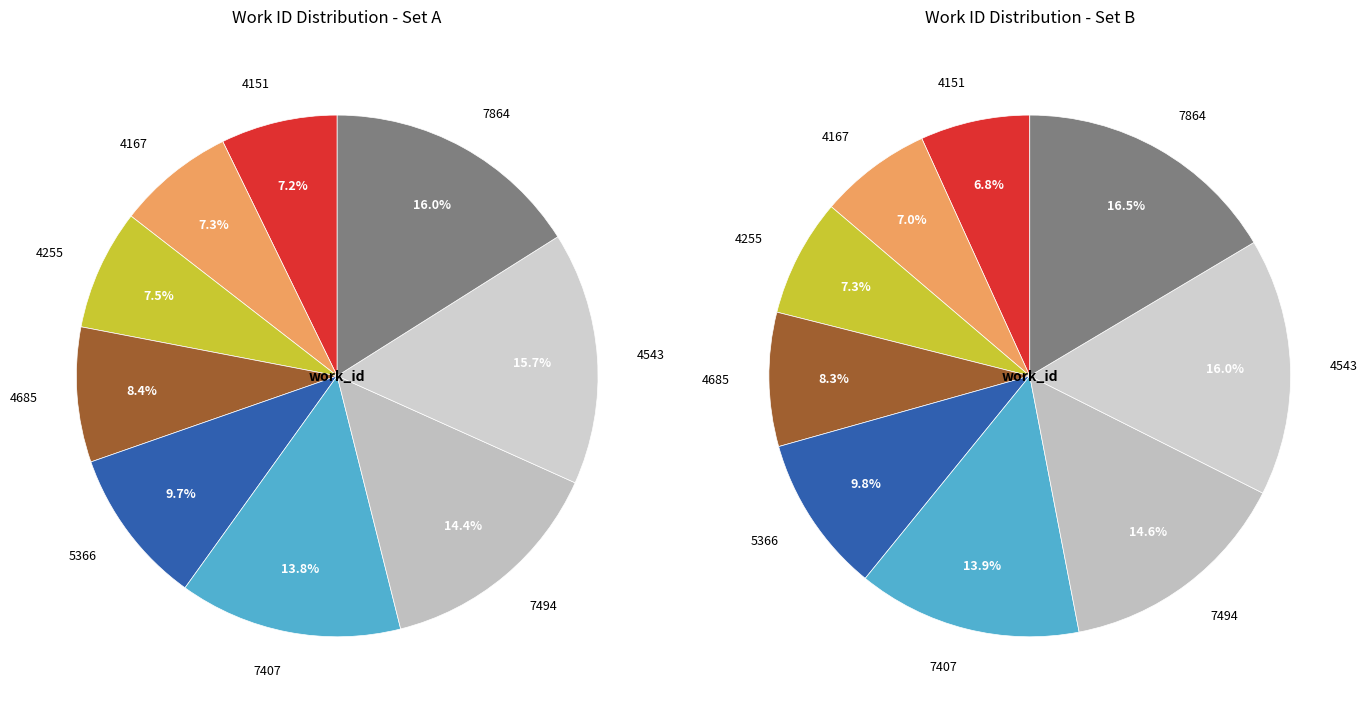

What is the total percentage of 5366 and 4543?

25.4%